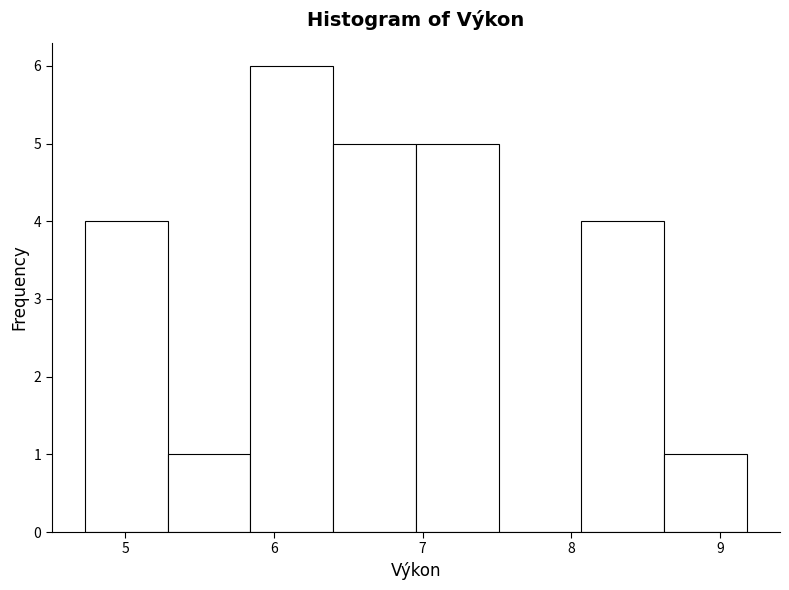

What is the height of the bar covering 4.7 to 5.3 on the x-axis? Neither the bar edges nor the heights are printed on the chart, so give them approximately, as read against the axes.

4